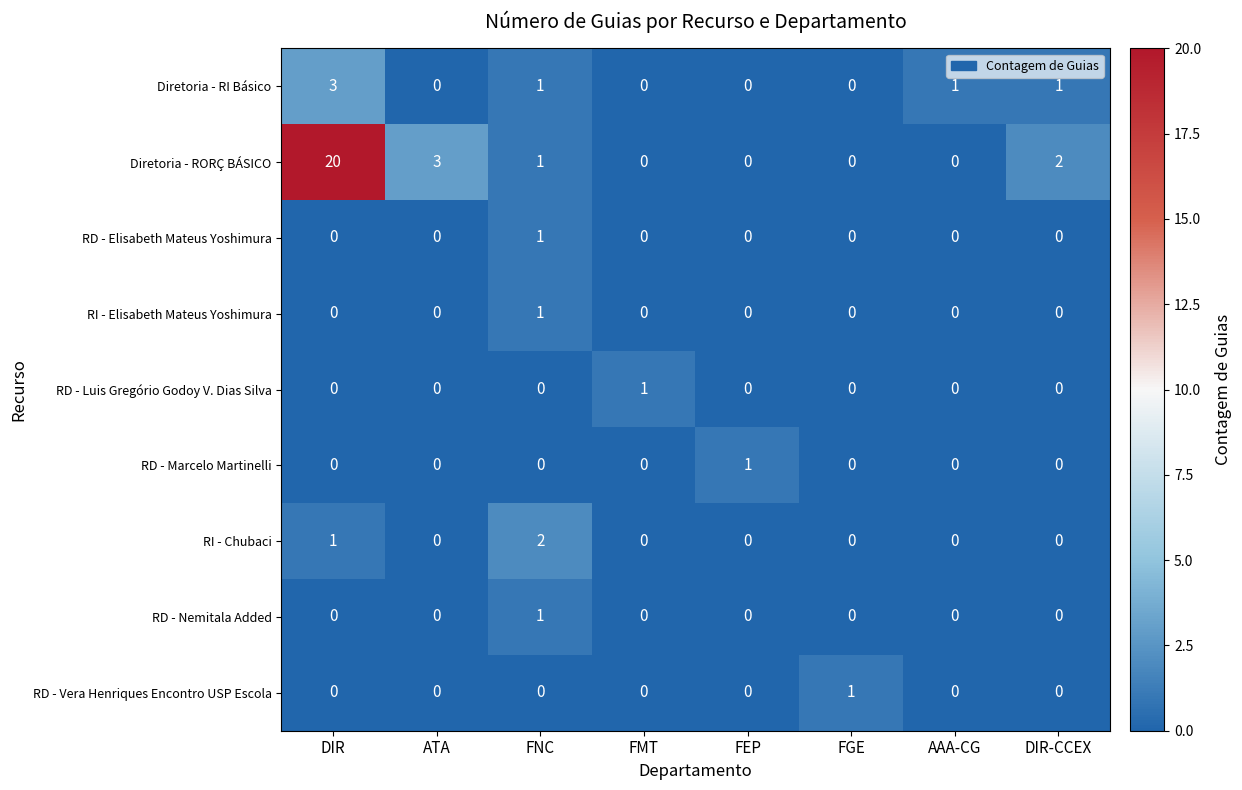

Between AAA-CG and DIR-CCEX, which series saw the biggest shift?

Diretoria - RORÇ BÁSICO